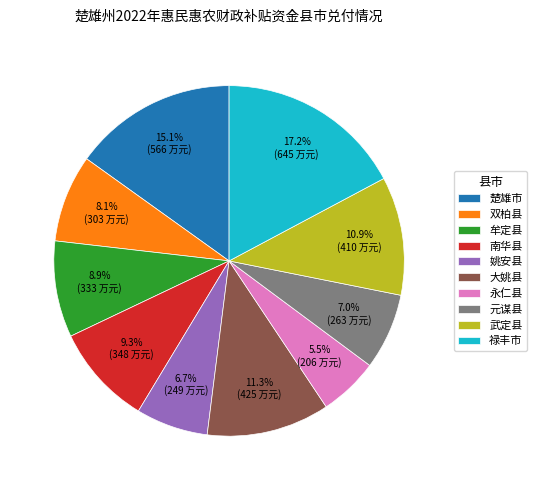

To the nearest percent, what percentage of the pie is 双柏县?

8%